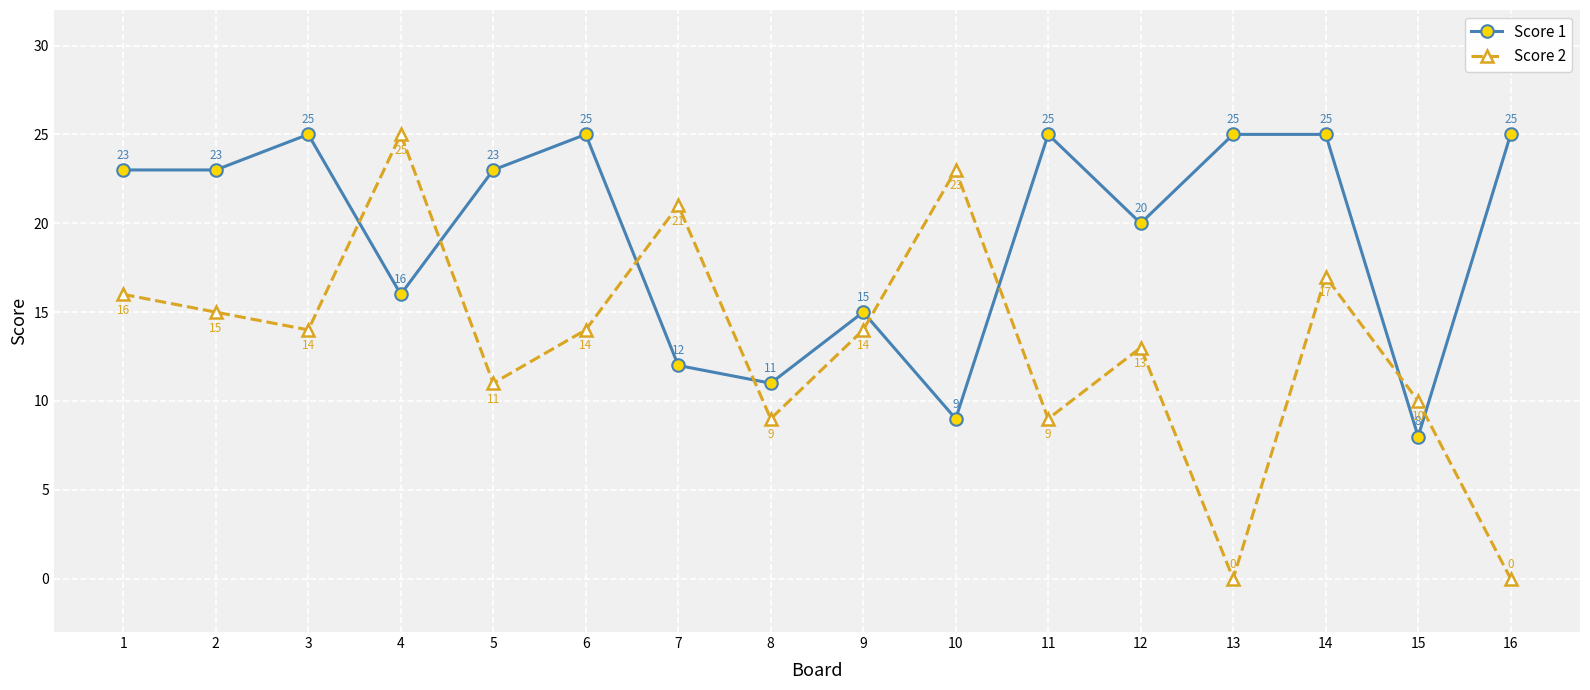

At which category is the sum across all series the highest?

14